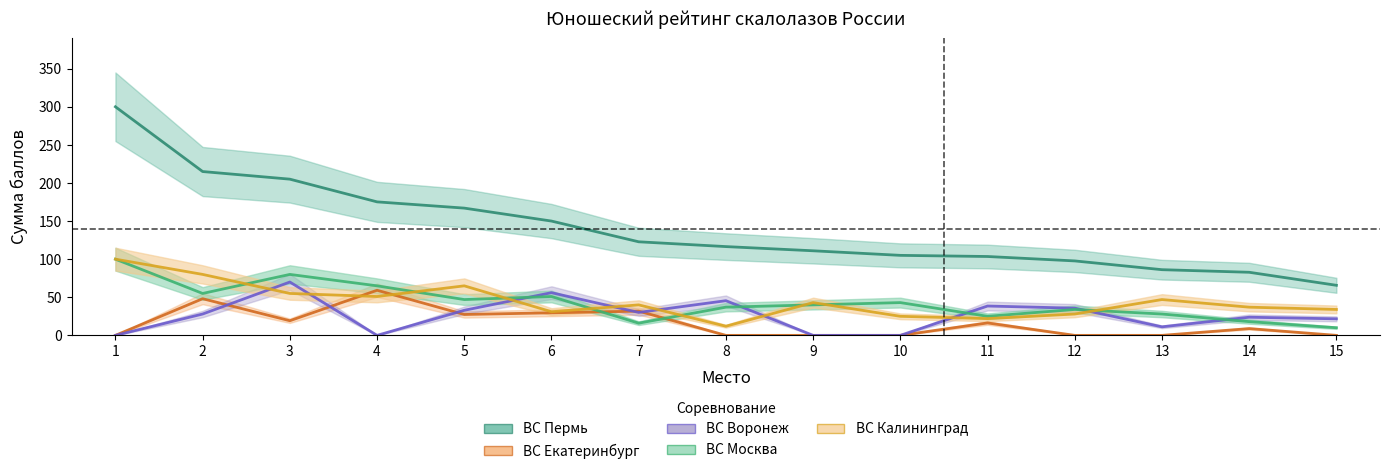

Between 2 and 5, which series saw the biggest shift?

ВС Пермь